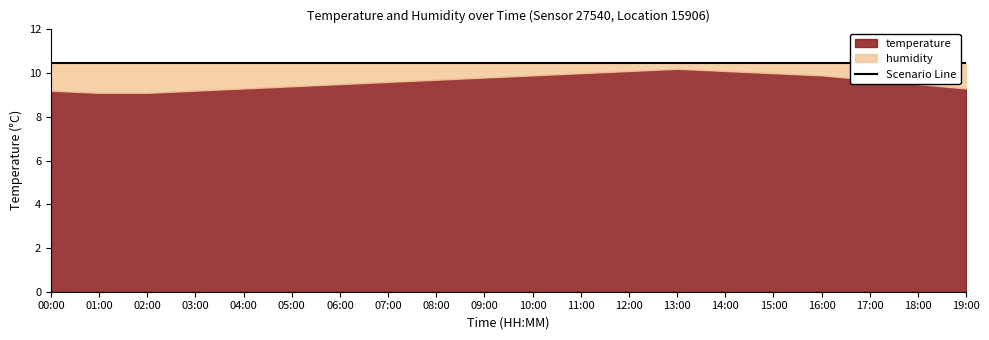

At which category does temperature reach its first local peak?

13:00